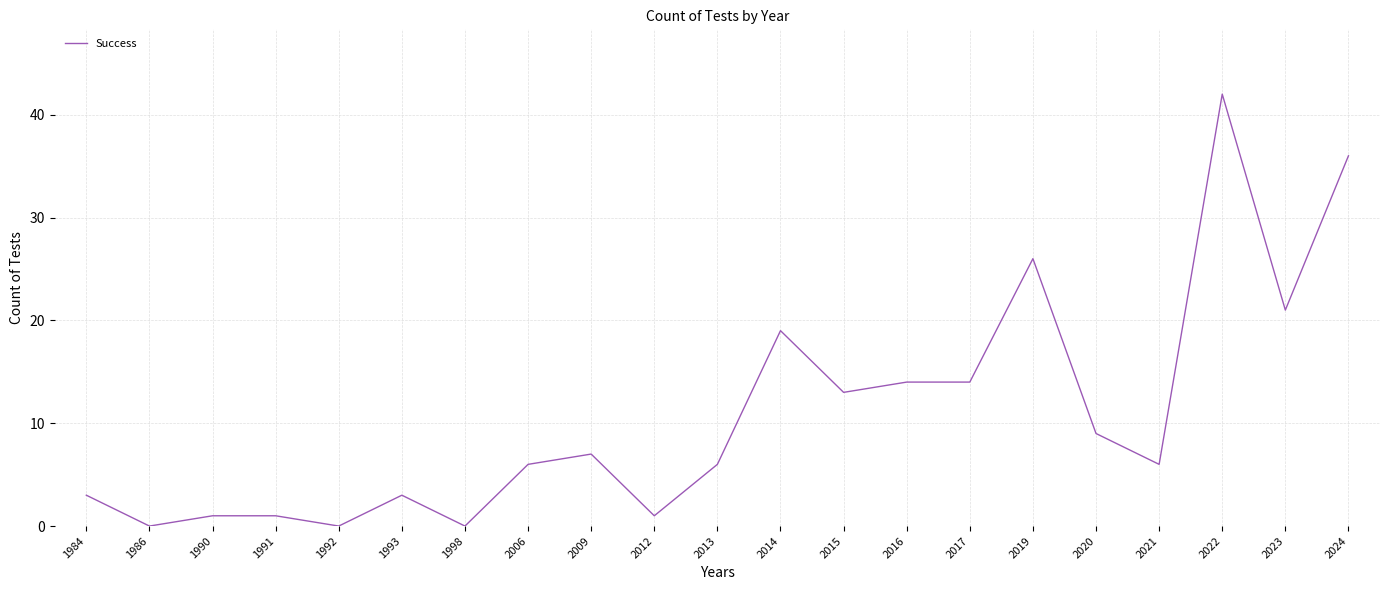

Which category has the highest value across all series?

2022